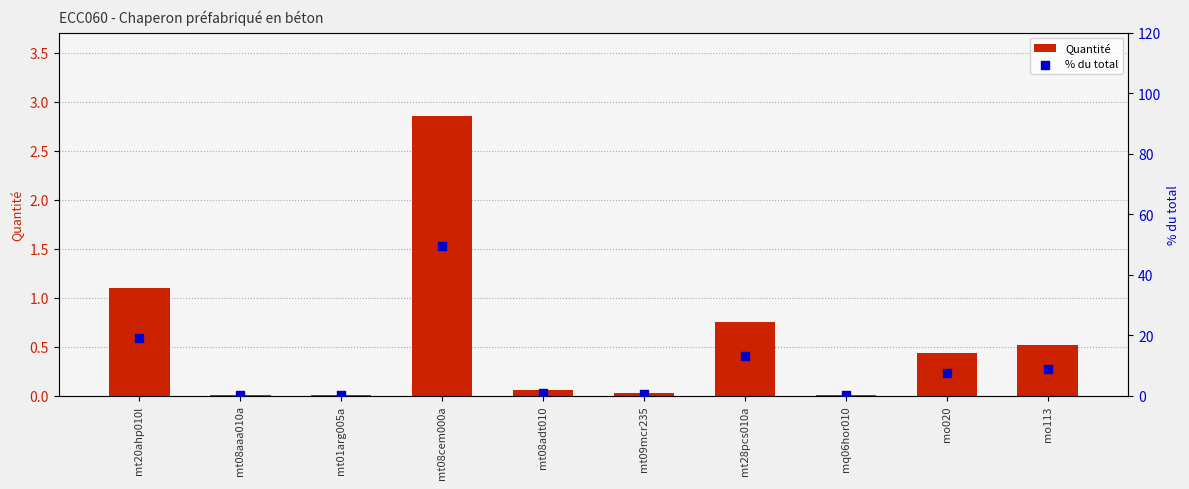

Which series contains the lowest Y value?

Quantité